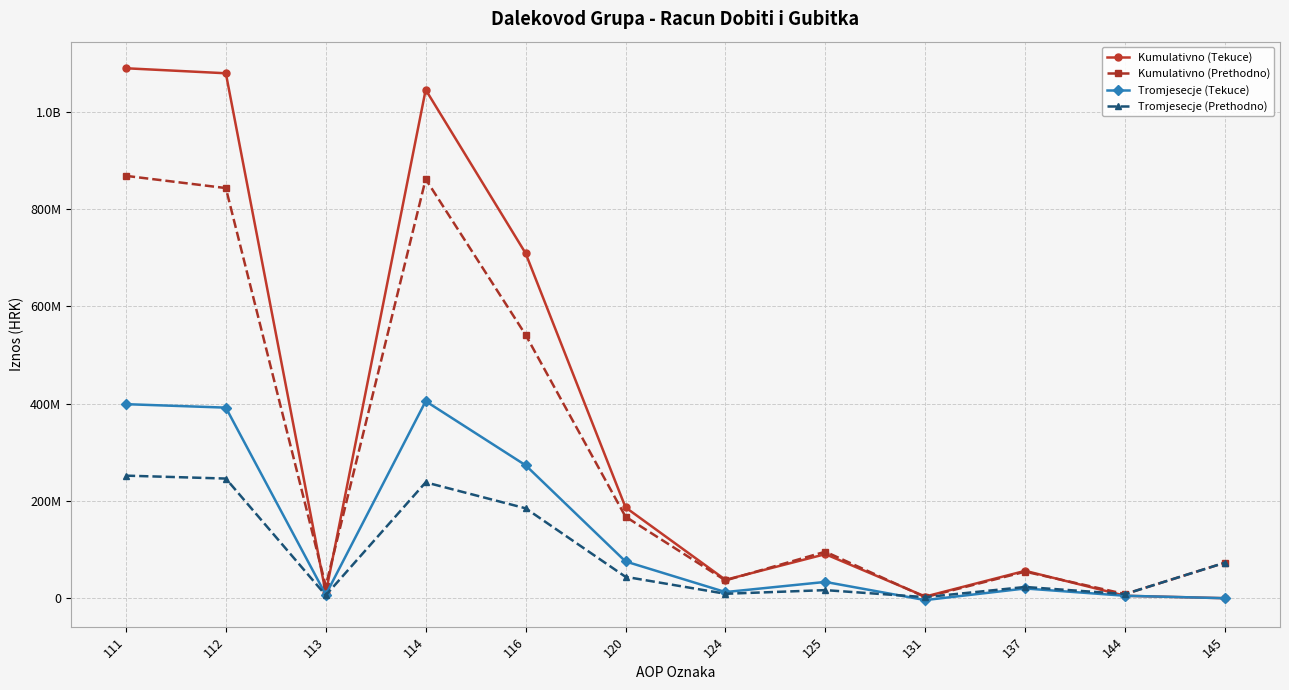

Does the chart have visible grid lines?

Yes